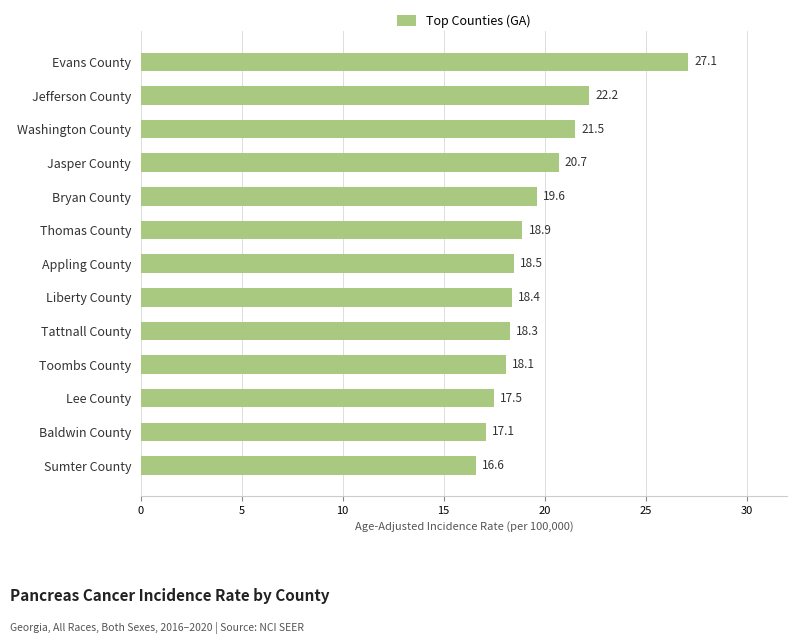

What is the difference between the maximum and minimum values?

10.5